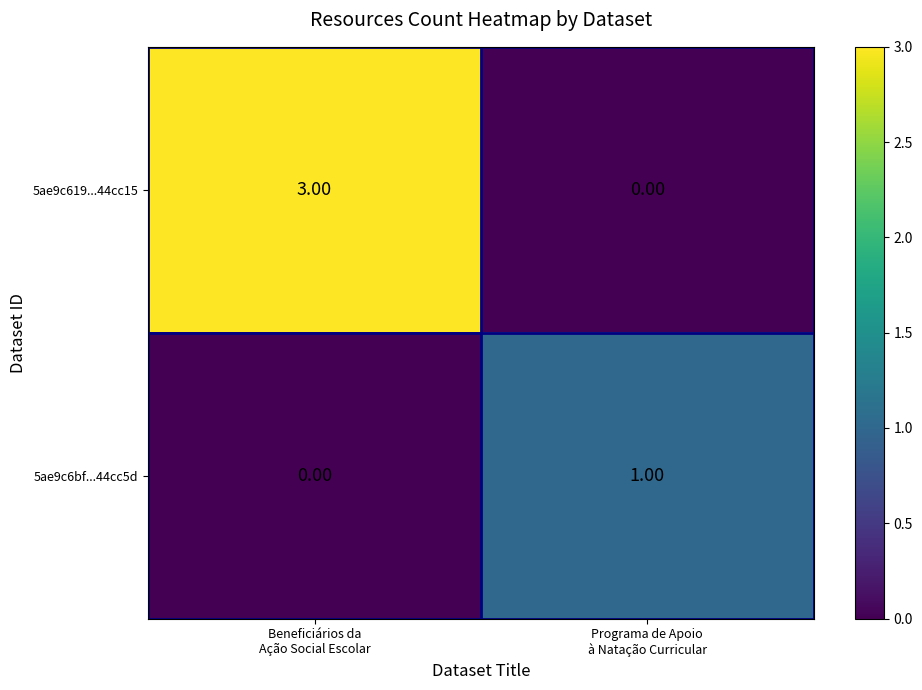

Which series has the largest range (max minus min)?

5ae9c619...44cc15